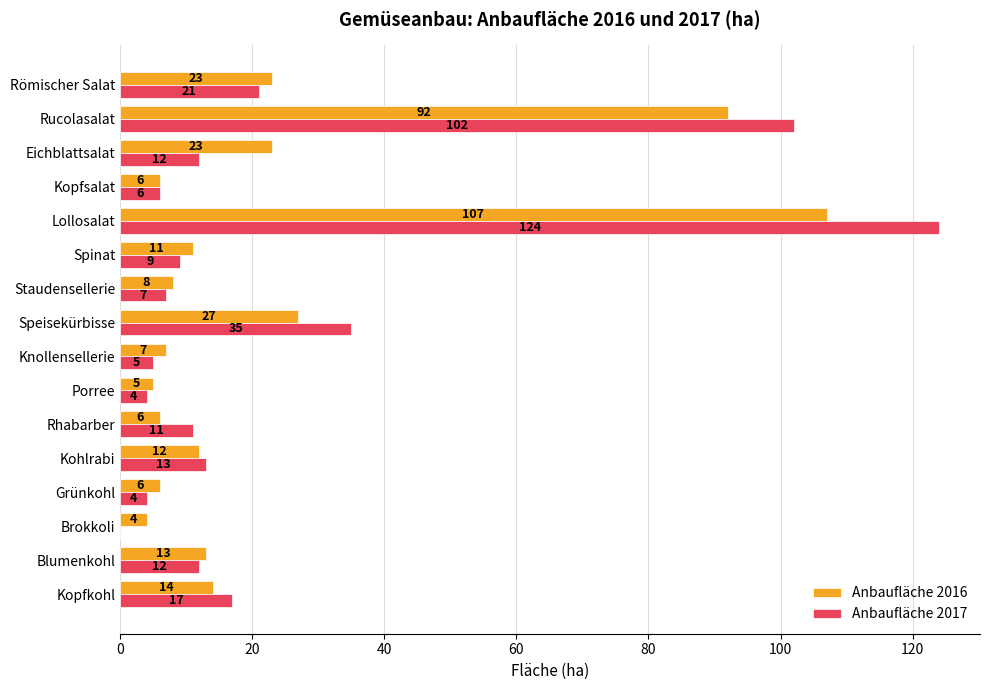

What are all the series names shown in the legend?

Anbaufläche 2016, Anbaufläche 2017